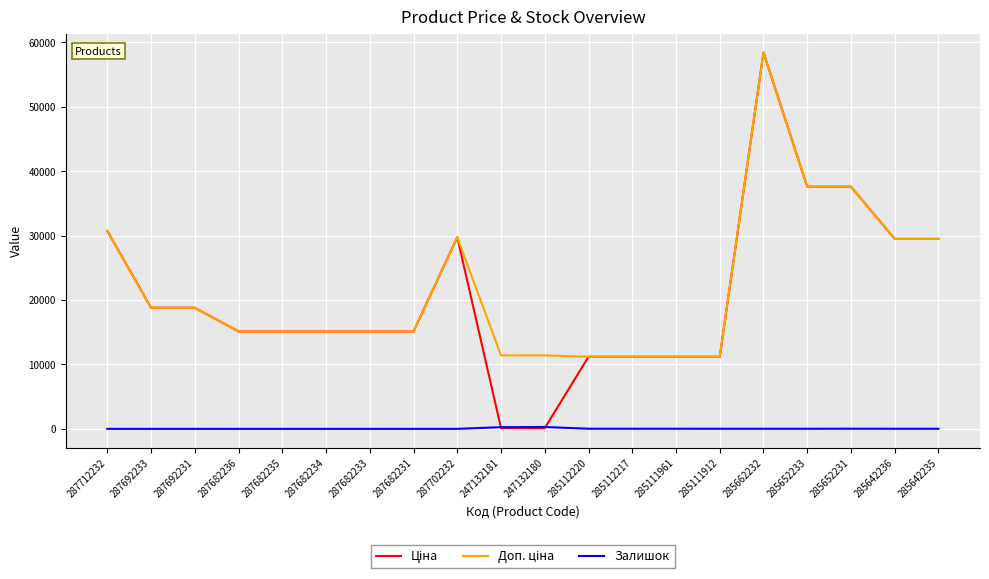

At which category is the sum across all series the highest?

285662232